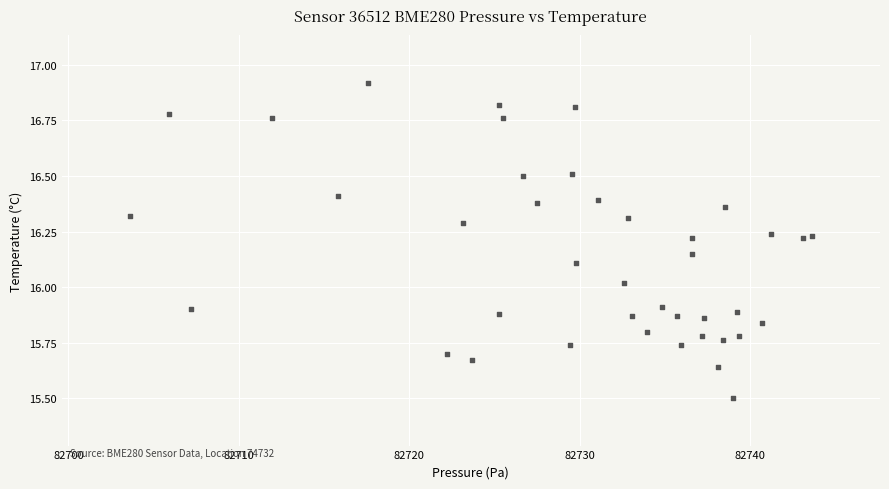

What is the range of X values (max minus min)?

40.0